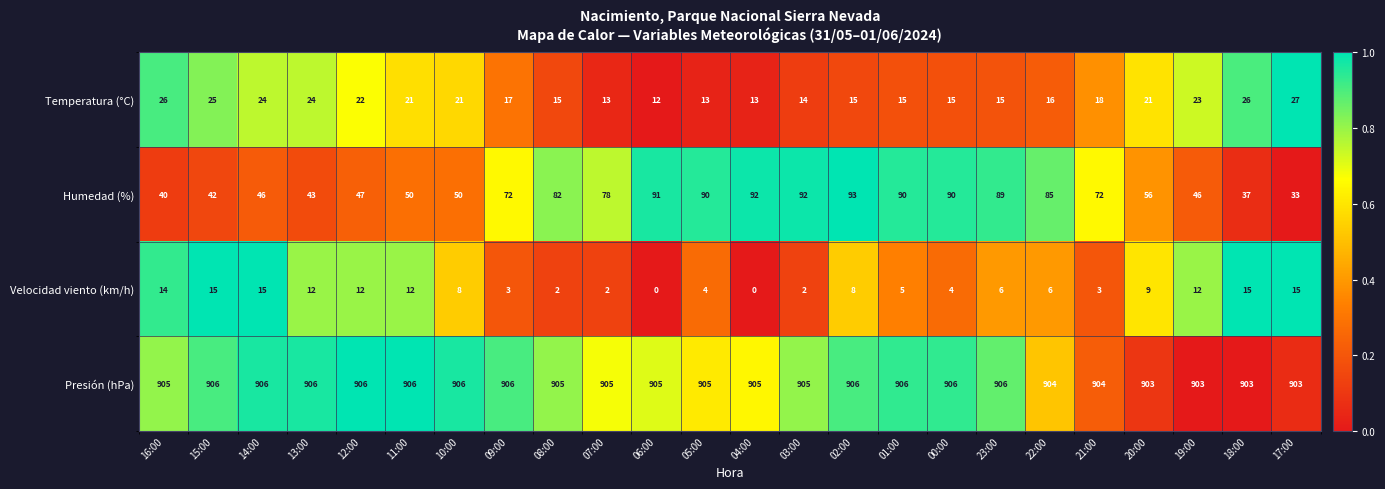

Is the value of Presión (hPa) at 21:00 greater than the value of Velocidad viento (km/h) at 08:00?

Yes